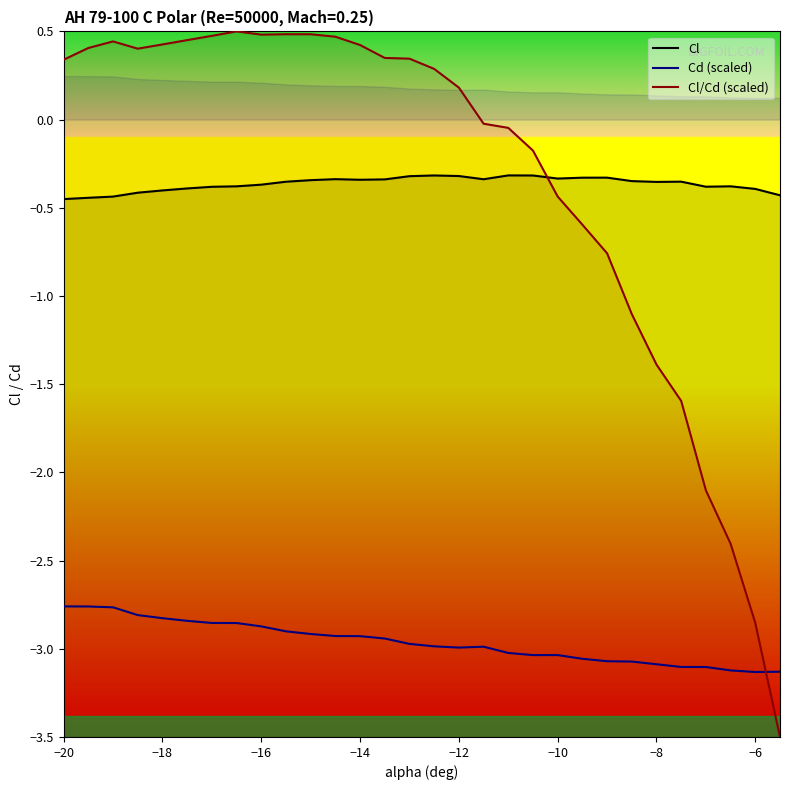

Rank the series by their maximum value, from highest to lowest.

Cl/Cd (scaled), Cl, Cd (scaled)